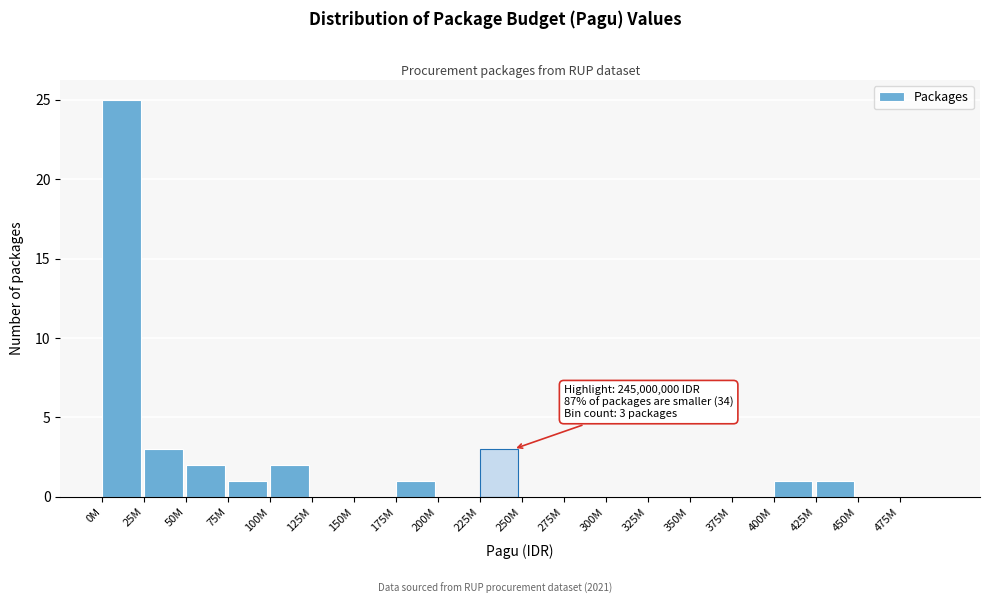

Reading left to right, extract all data points from this chart.

0M=25	25M=3	50M=2	75M=1	100M=2	125M=0	150M=0	175M=1	200M=0	225M=3	250M=0	275M=0	300M=0	325M=0	350M=0	375M=0	400M=1	425M=1	450M=0	475M=0